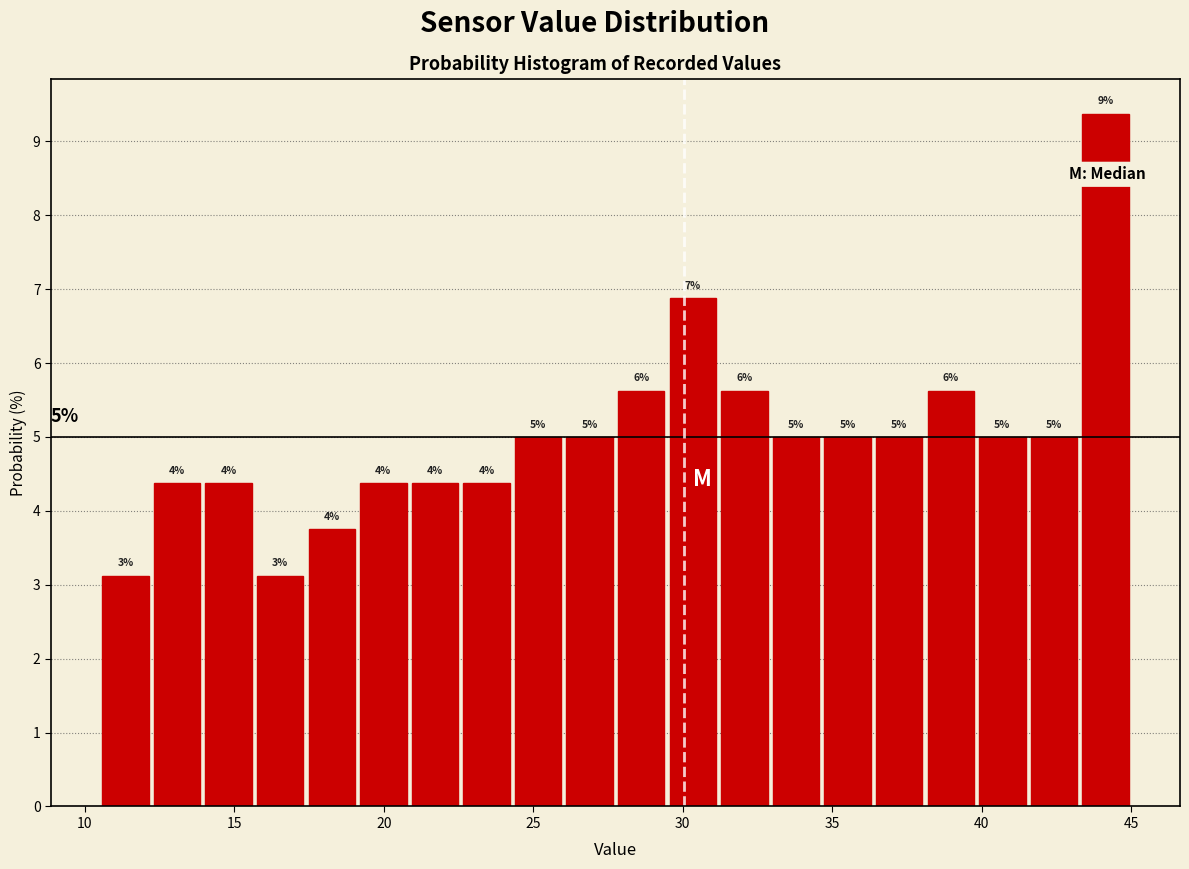

Read against the x-axis, roughly where is the centre of the tallest bar?

44.0